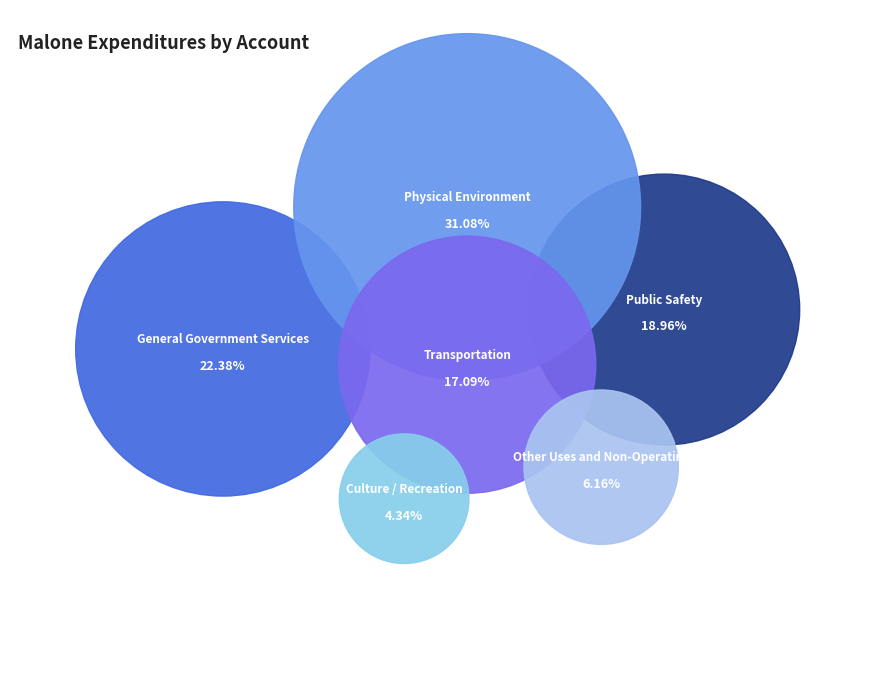

Which slice is the smallest?

Culture / Recreation